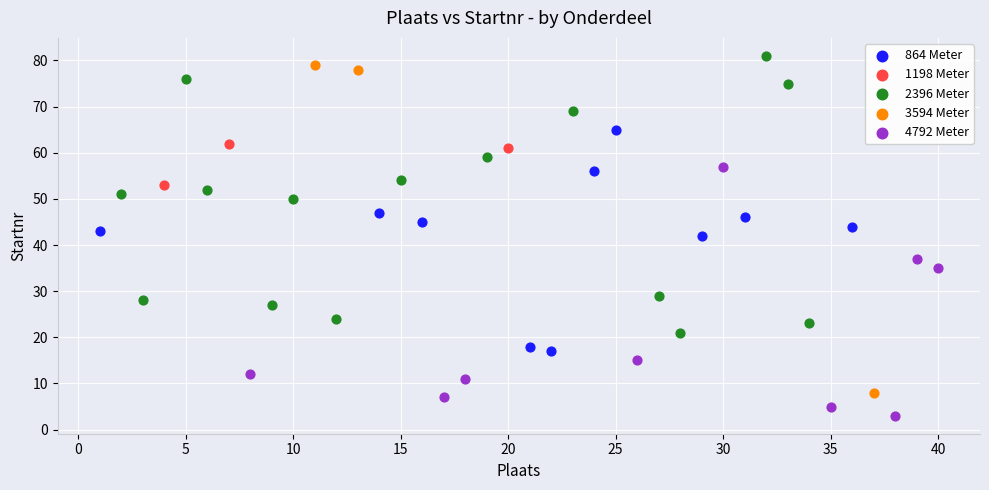

Which series has the largest Y range (max minus min)?

3594 Meter